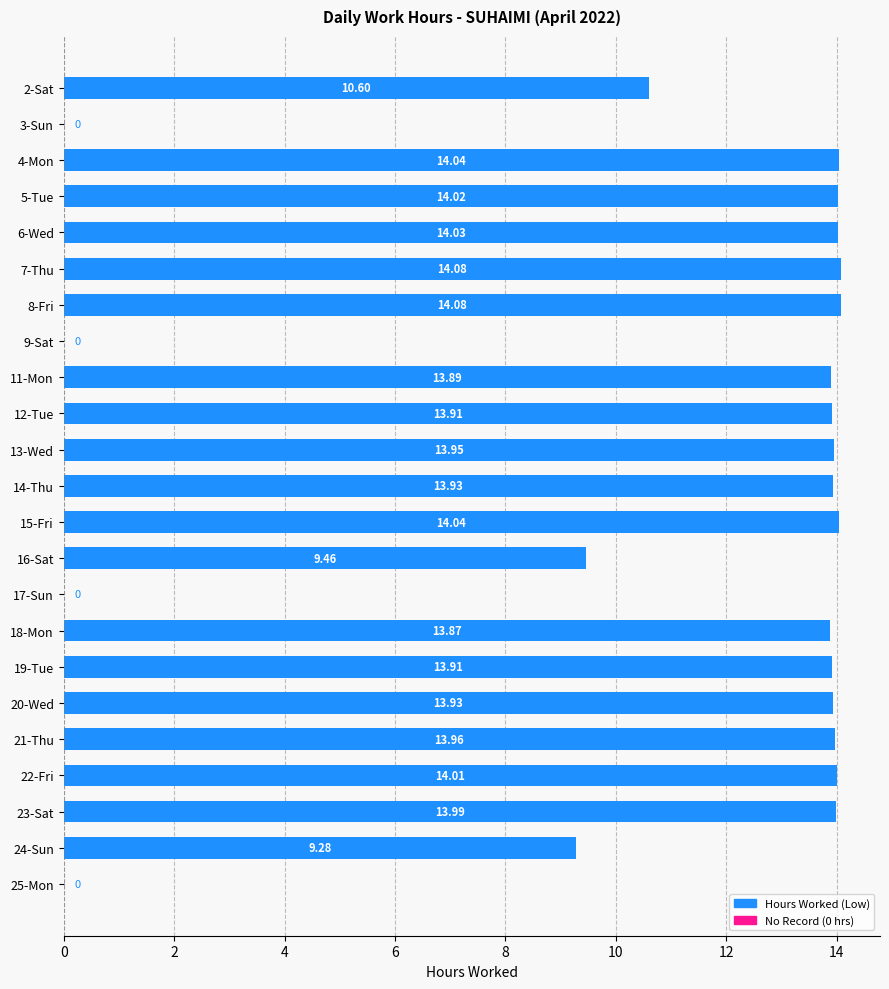

What is the sum of the values at 2-Sat and 20-Wed?

24.5